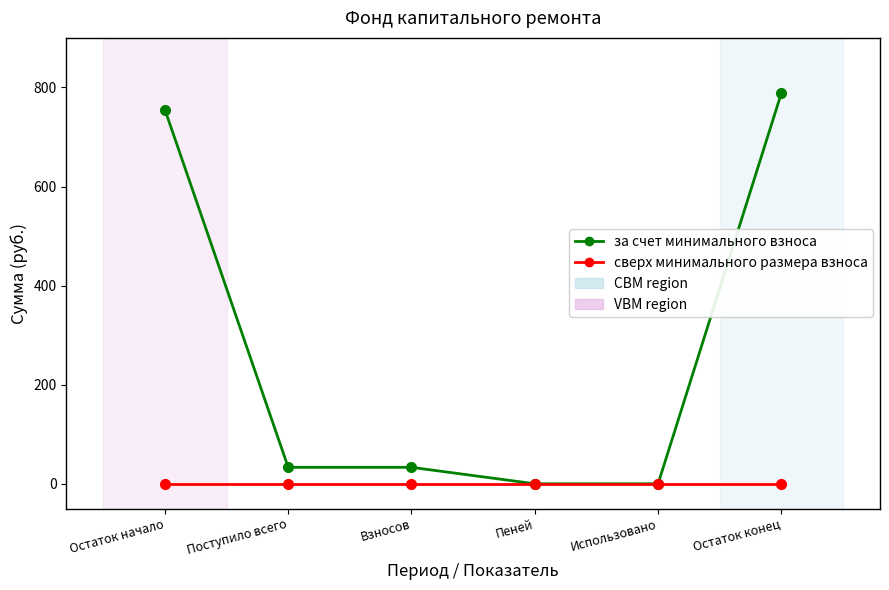

How many categories are shown in the chart?

6